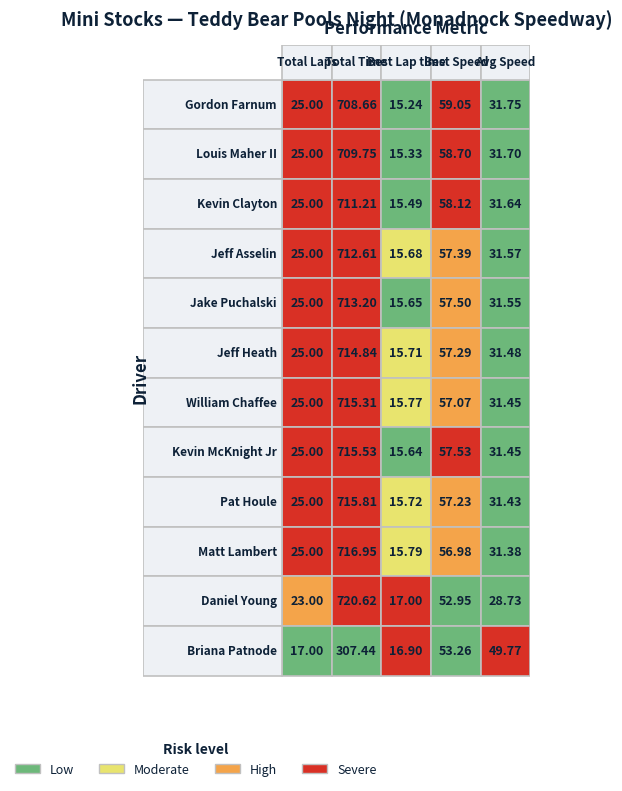

List the labels in order of Briana Patnode value, smallest first.

2, 0, 4, 3, 1